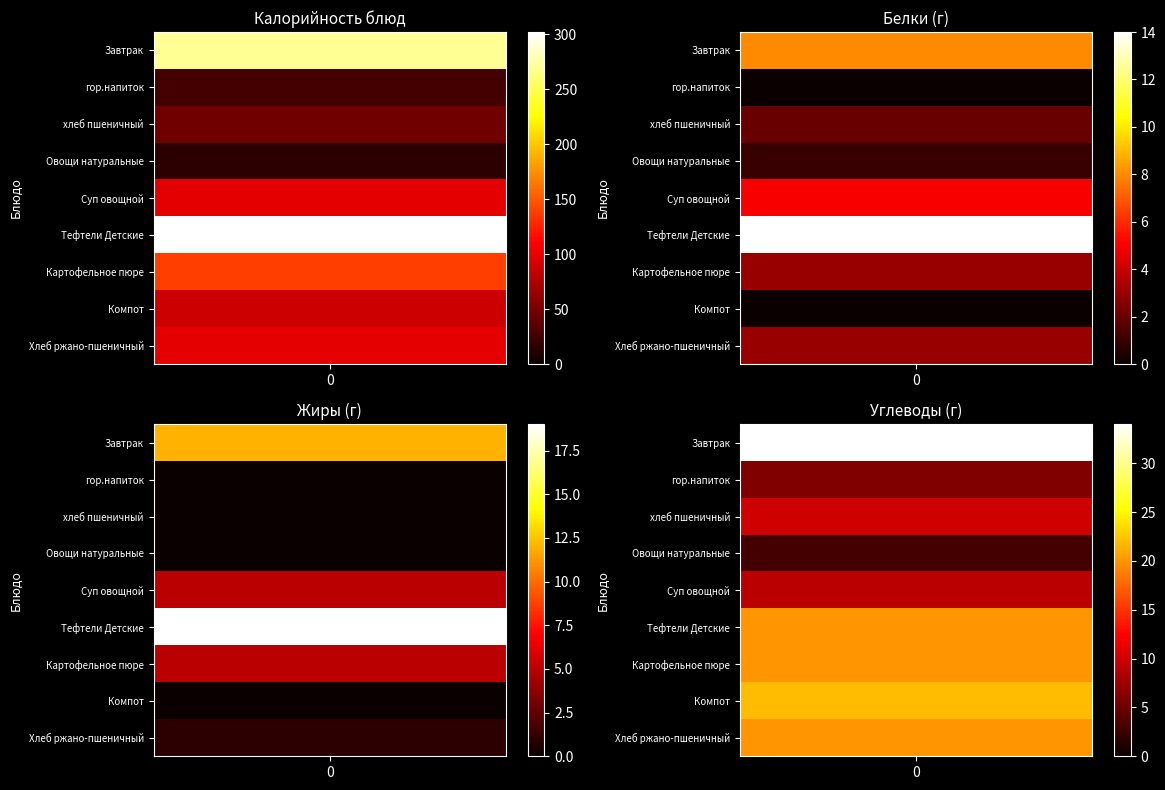

Which series has the widest spread of values?

Тефтели Детские